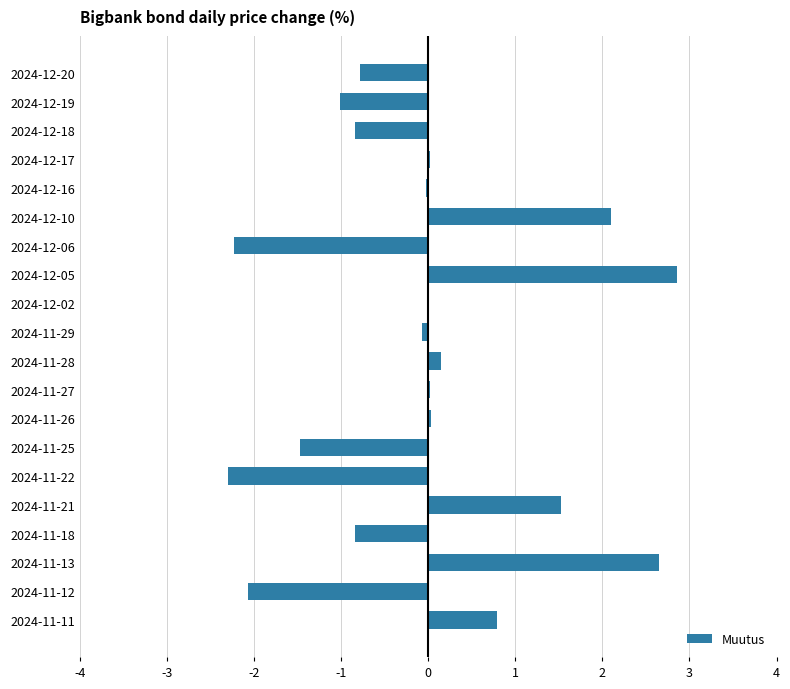

Between 2024-12-18 and 2024-12-06, which is larger?

2024-12-18